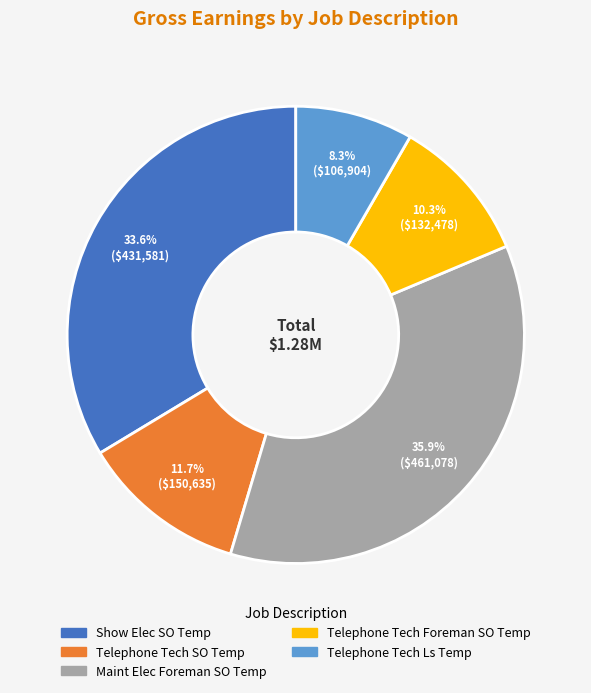

Which category has the biggest portion of the pie?

Maint Elec Foreman SO Temp